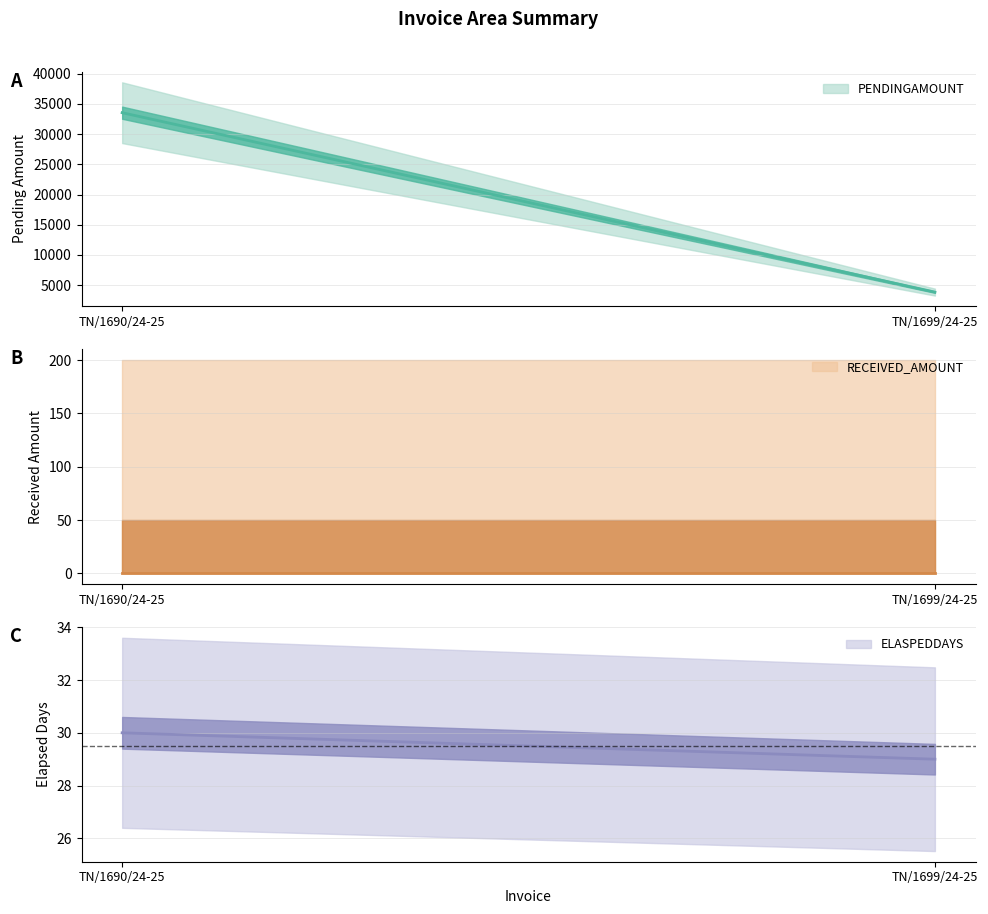

Rank the series by their maximum value, from lowest to highest.

RECEIVED_AMOUNT, ELASPEDDAYS, PENDINGAMOUNT